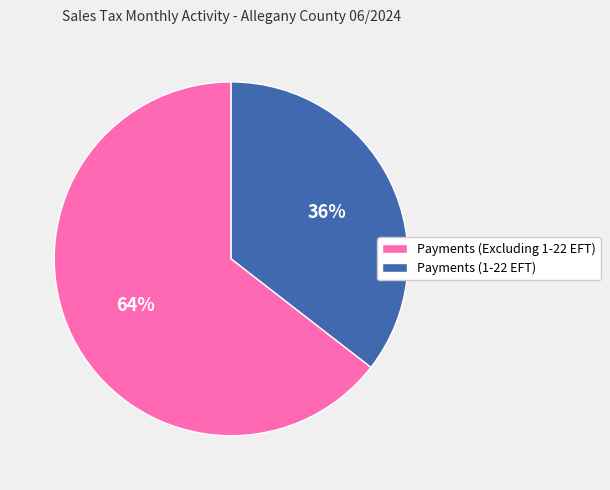

Approximately how many times larger is the value at Payments (1-22 EFT) compared to Payments (Excluding 1-22 EFT)?

0.6